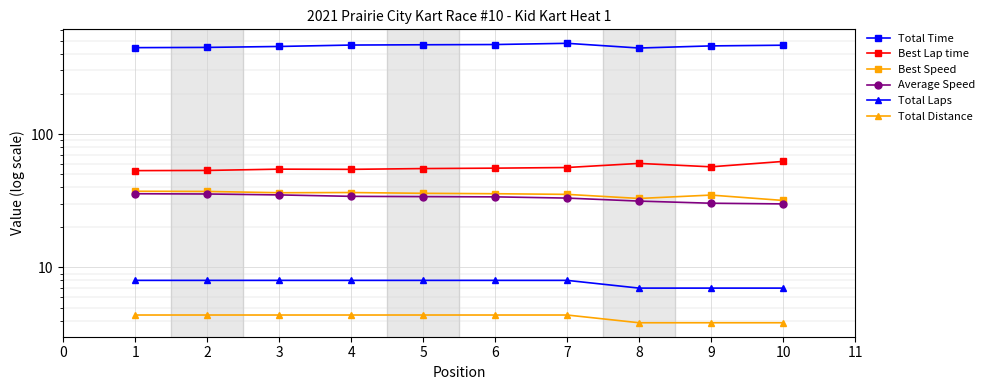

What is the difference between the maximum and minimum values in the Total Laps series?

1.0